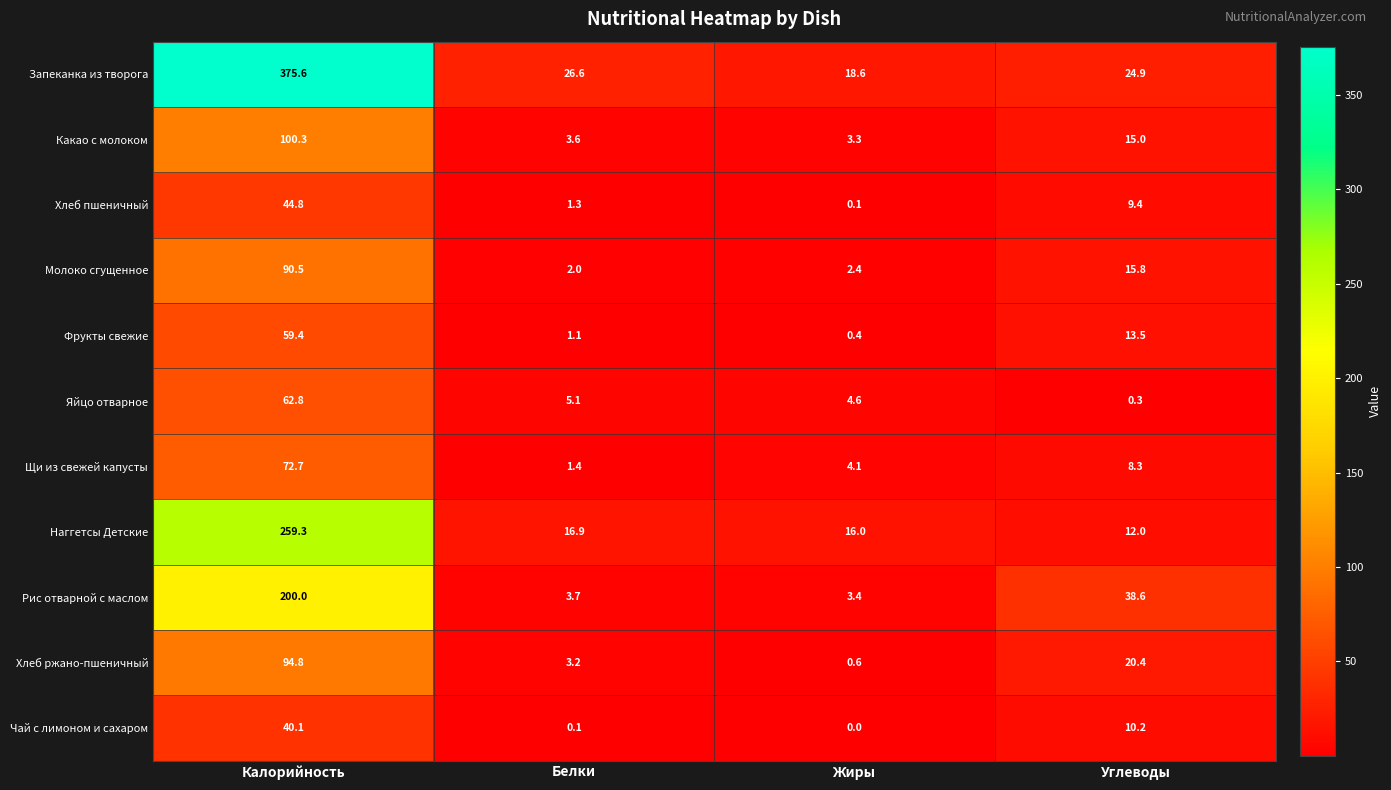

Which series has the largest total across all categories?

Запеканка из творога